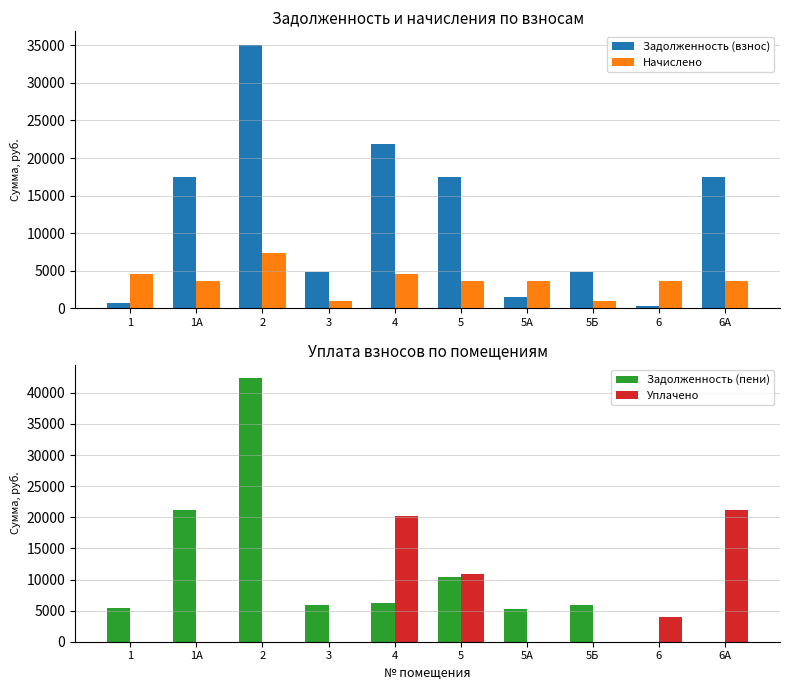

How many values in the Задолженность (взнос) series exceed 17476?

5